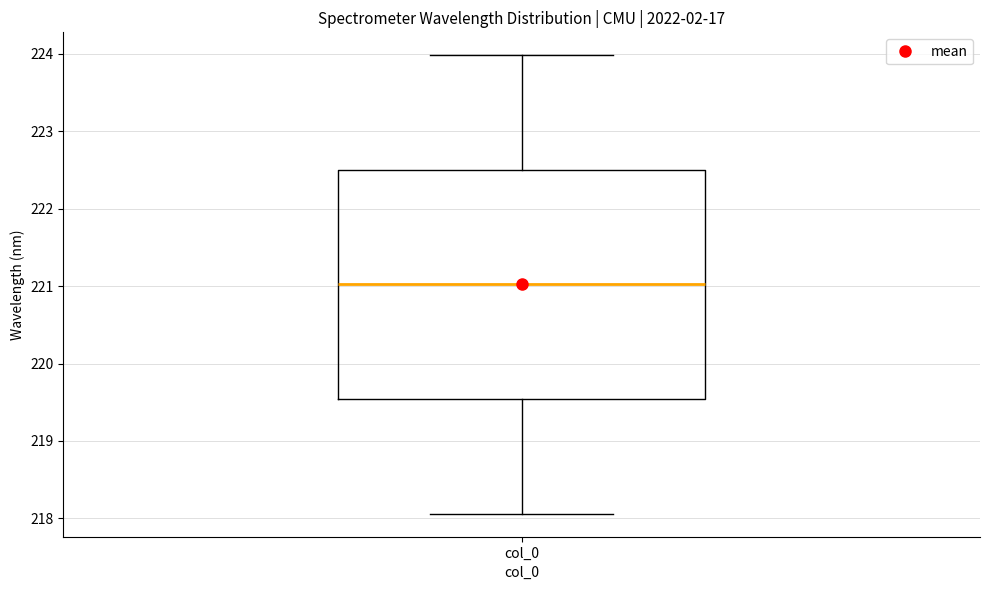

Where does the lower whisker of the box for col_0 end on the y-axis? The values are not printed on the chart, so give them approximately, as read against the axis.

218.1